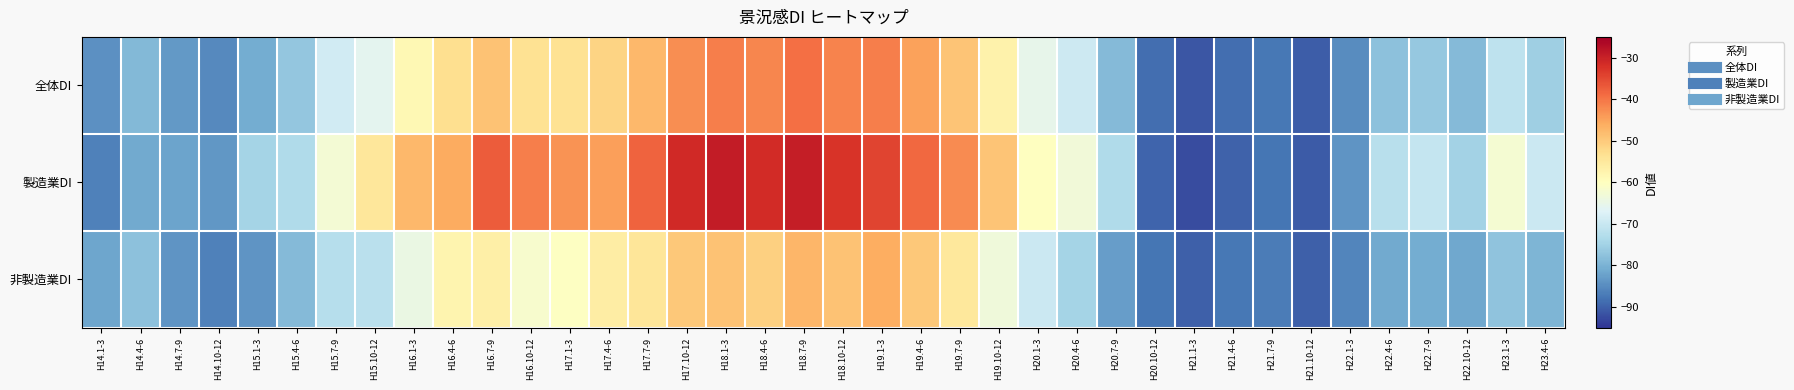

List the series in order of their peak value, highest first.

製造業DI, 全体DI, 非製造業DI